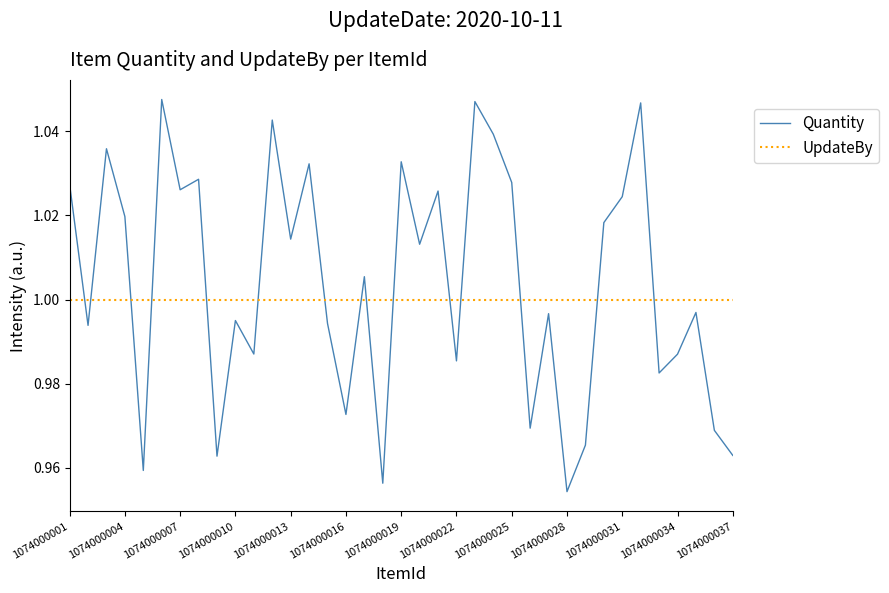

Rank the series by their maximum value, from highest to lowest.

Quantity, UpdateBy